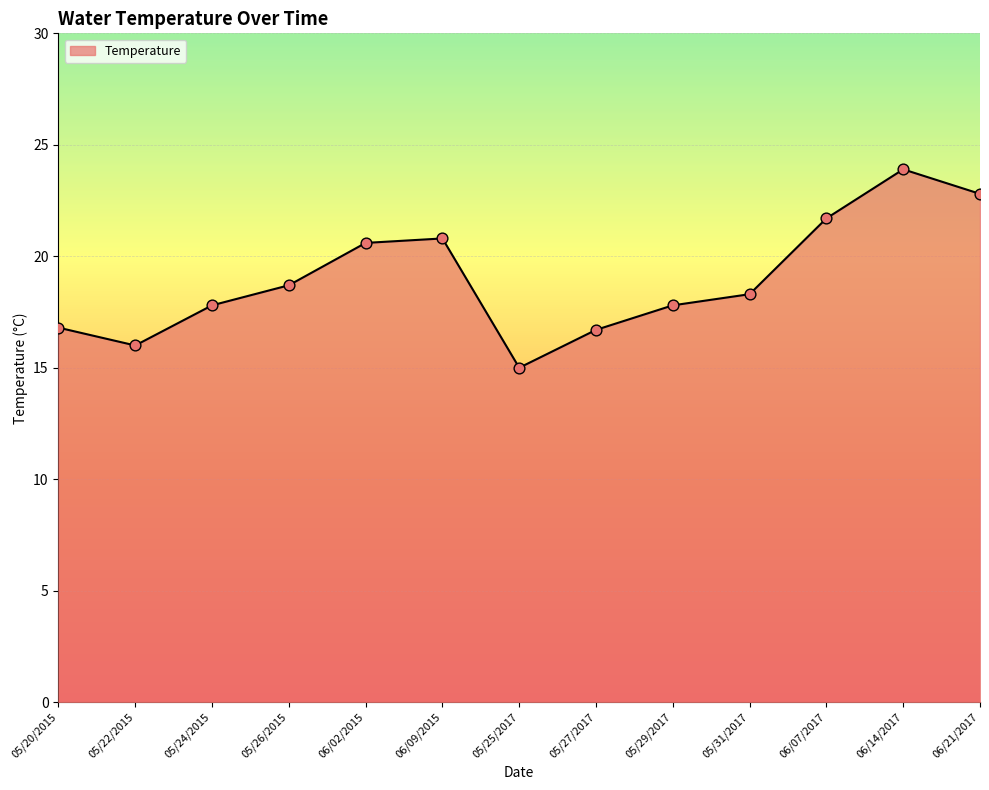

Which has a higher value, 05/31/2017 or 06/09/2015?

06/09/2015